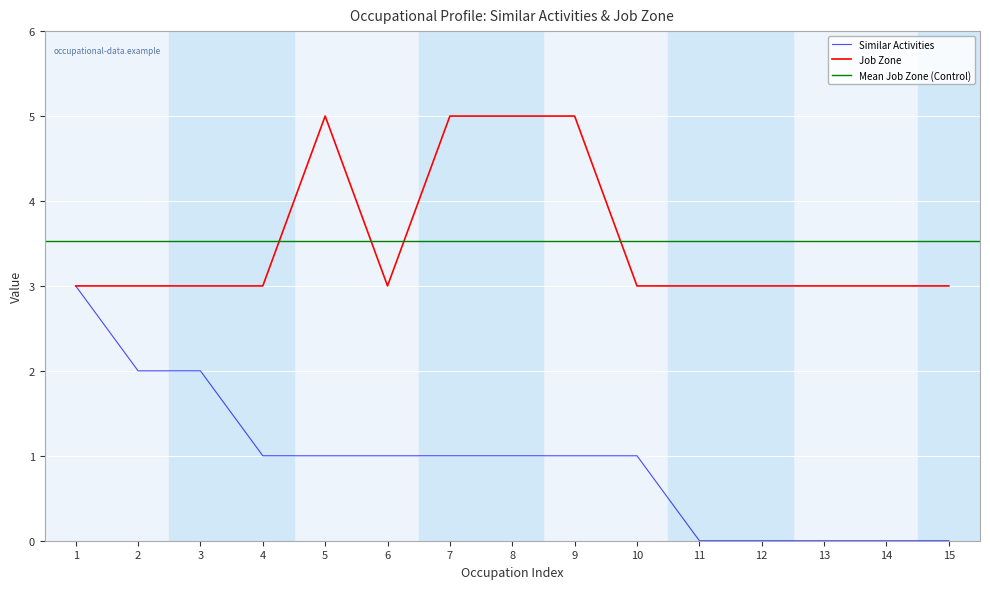

True or false: Similar Activities has a value of 2 at 2.

True